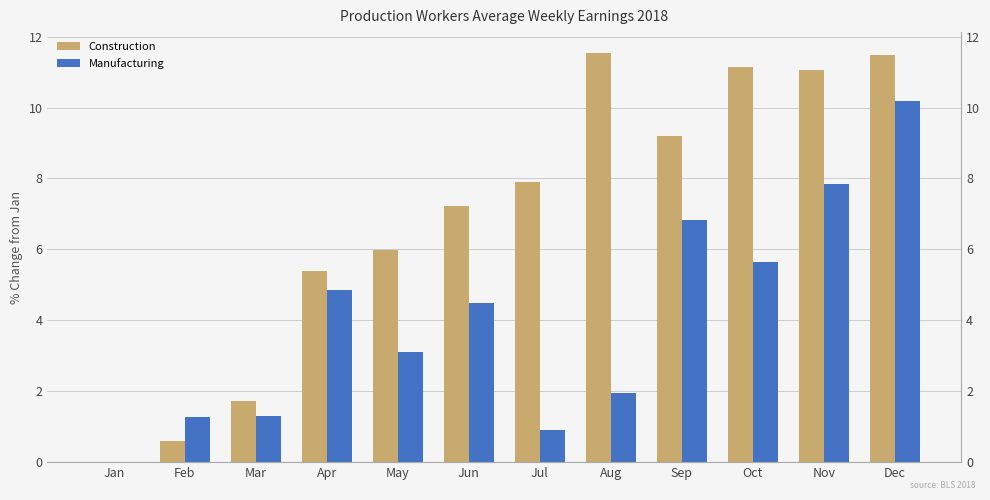

Does the chart contain any negative values?

No